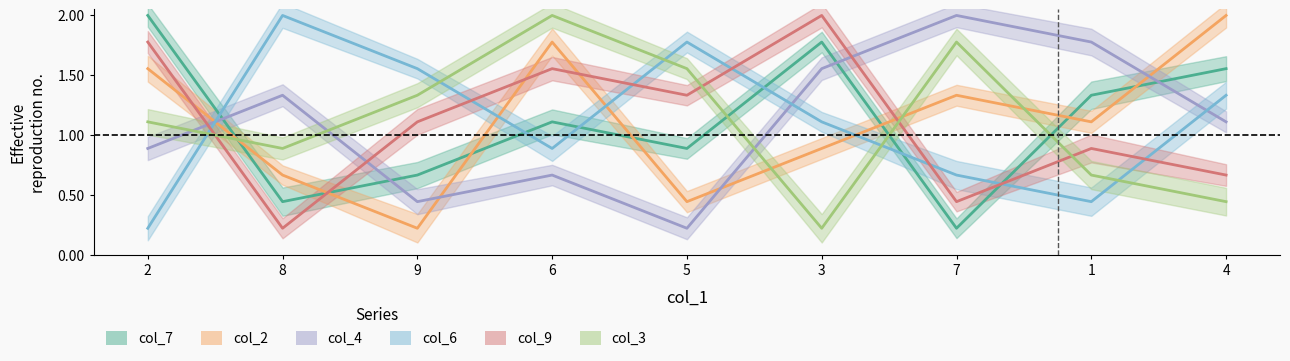

Where does the col_6 series first go above 1?

8